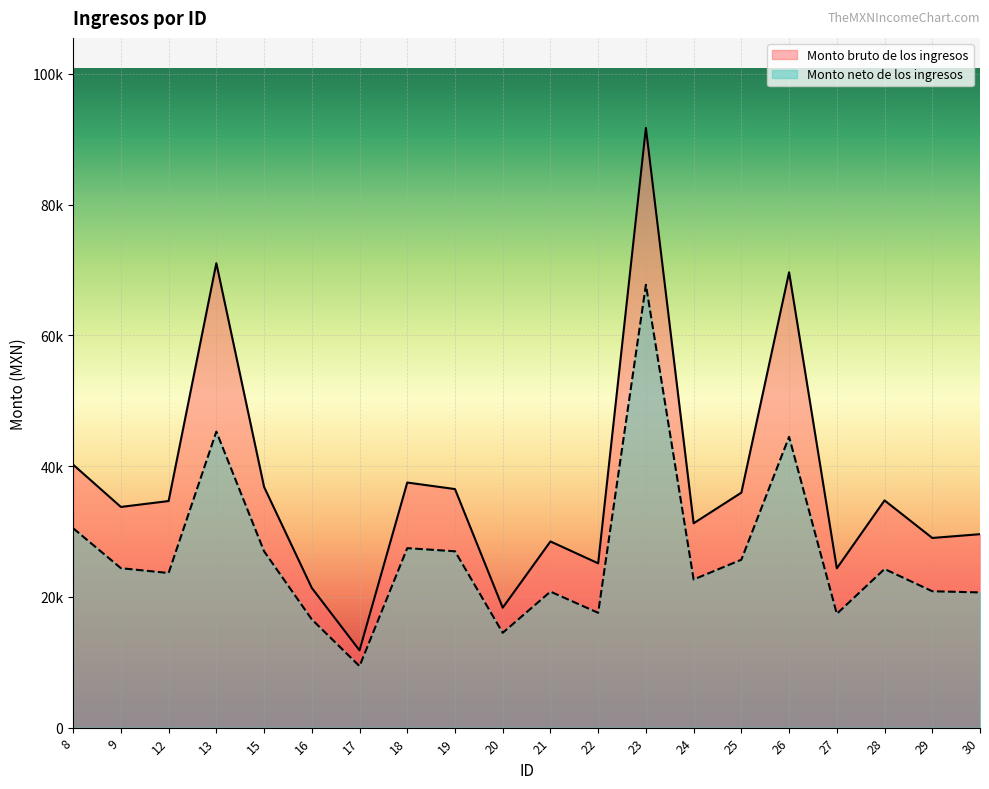

True or false: Monto bruto de los ingresos and Monto neto de los ingresos intersect in this chart.

False